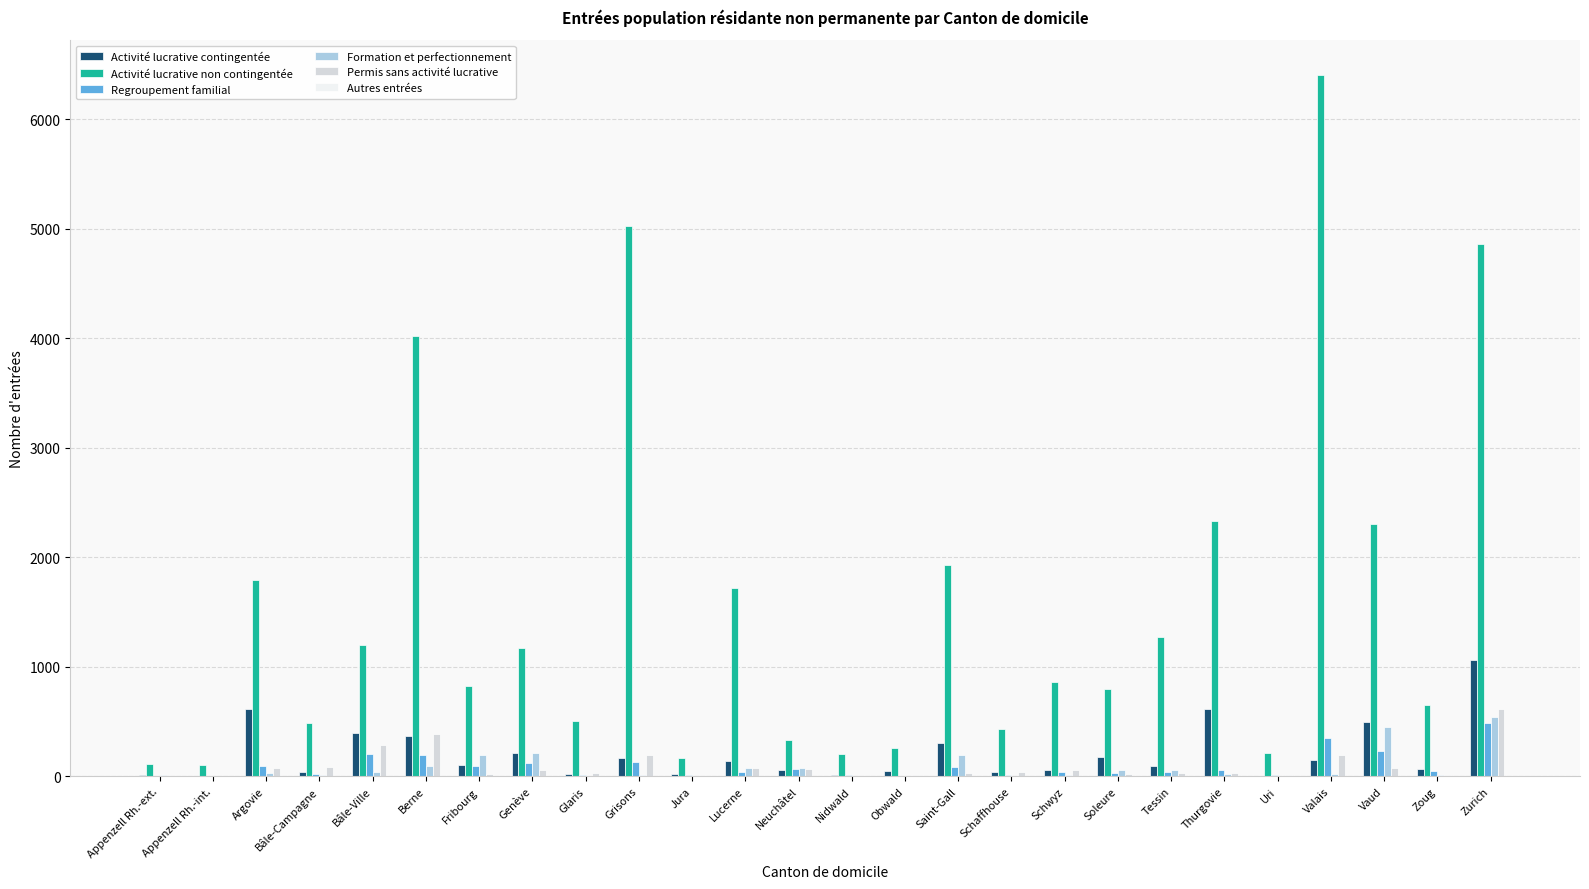

Is the value of Formation et perfectionnement at Vaud greater than the value of Activité lucrative contingentée at Grisons?

Yes